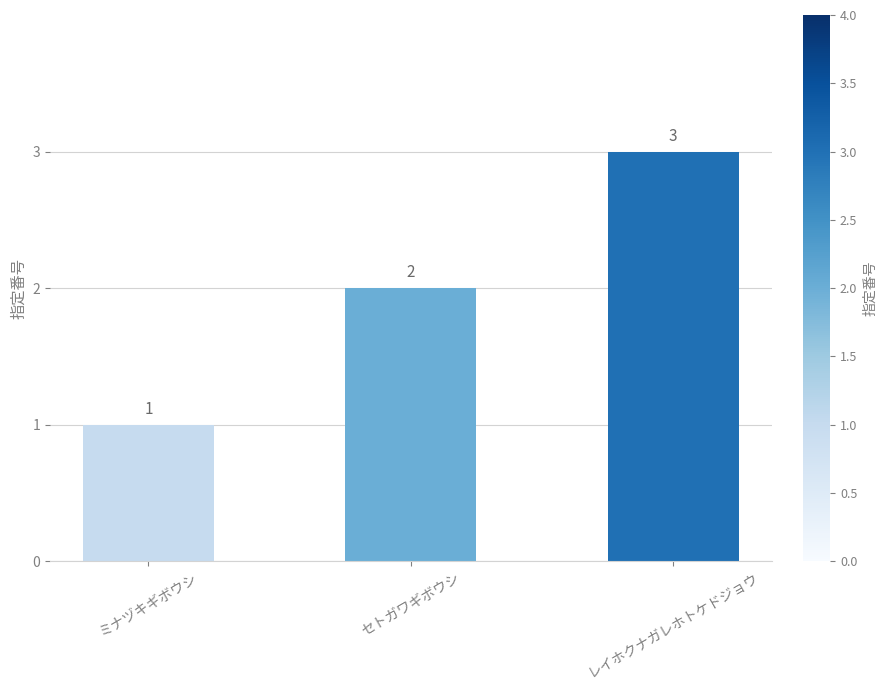

How many values are between 1 and 3?

3